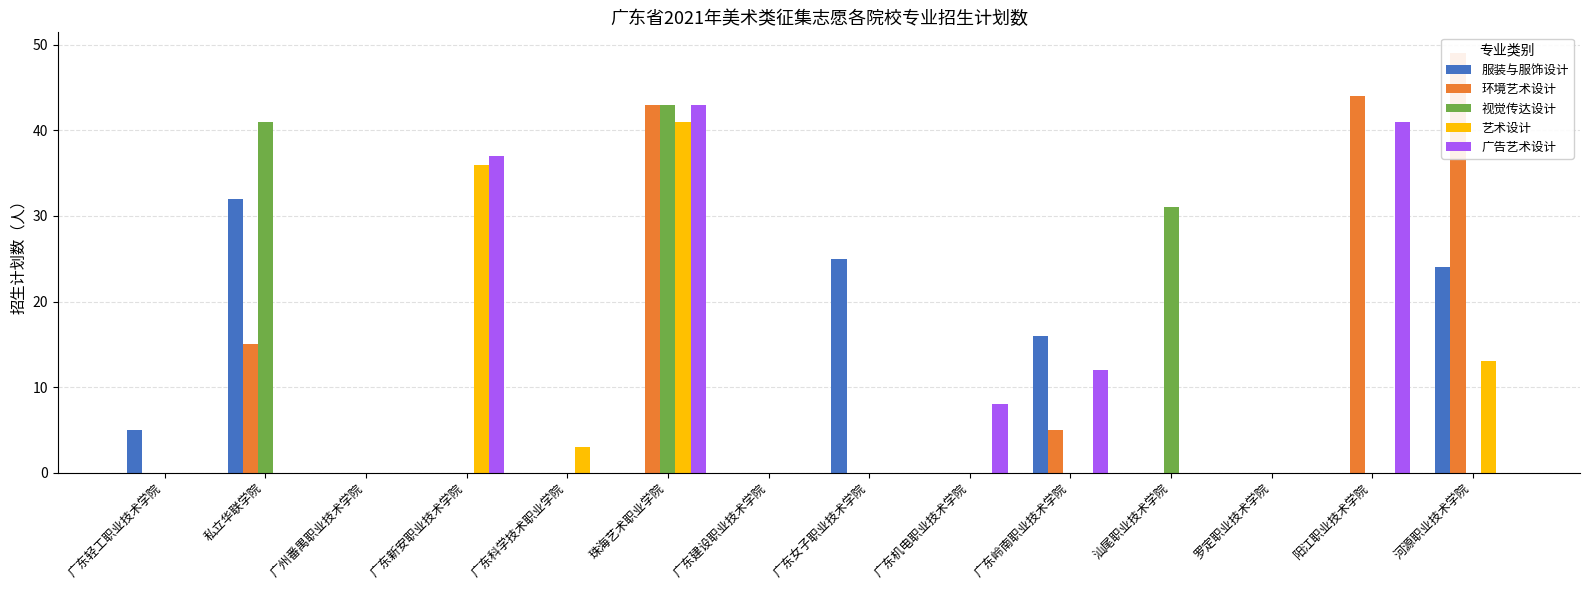

What is the difference between the highest and lowest values at 广东科学技术职业学院?

3